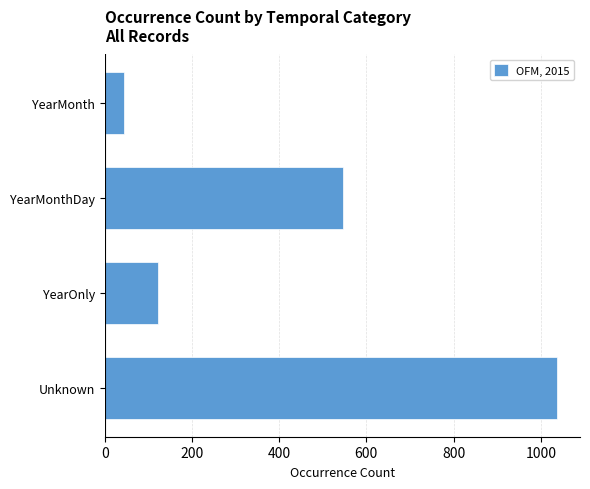

Read the value at YearMonth.

45